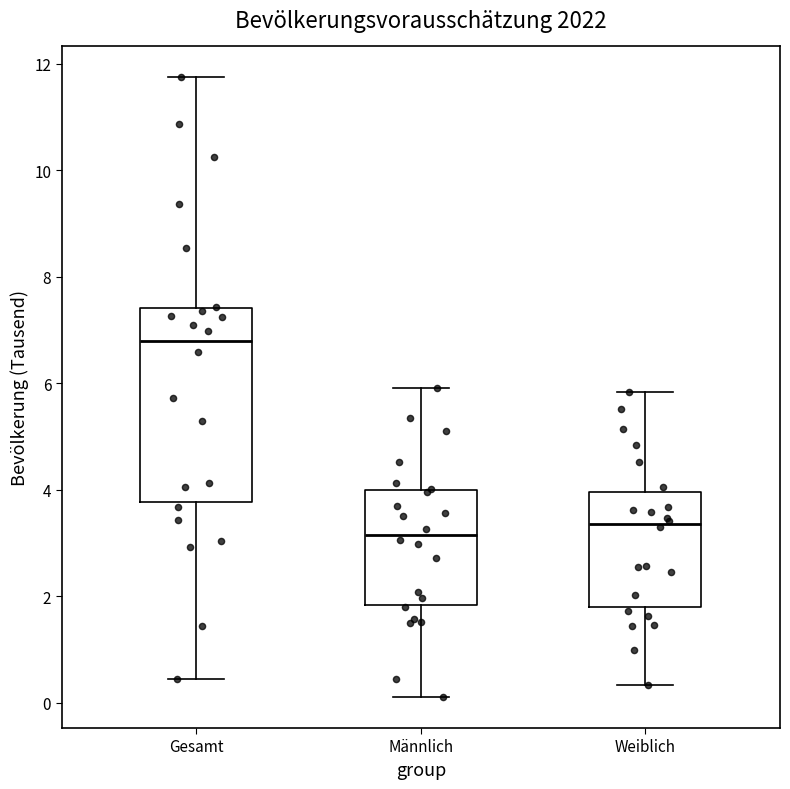

Reading left to right, read every box against the y-axis: the position of its median line, the range the box covers, and the ends of its whiskers. The values are not printed on the chart, so give them approximately, as read against the axis.

Gesamt: median 6.8, box 3.8 to 7.4, whiskers 0.4 to 11.8
Männlich: median 3.2, box 1.8 to 4.0, whiskers 0.2 to 6.0
Weiblich: median 3.4, box 1.8 to 4.0, whiskers 0.4 to 5.8